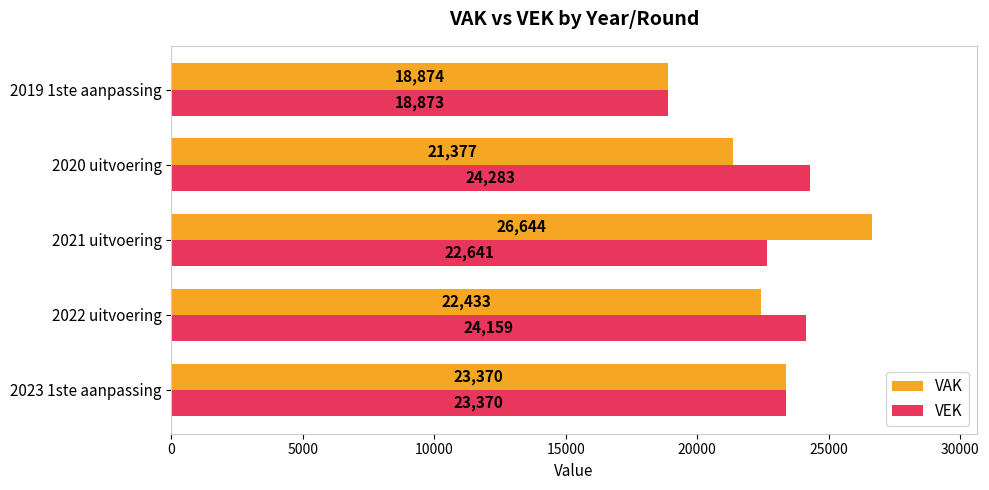

At which label does VAK reach its peak?

2021 uitvoering